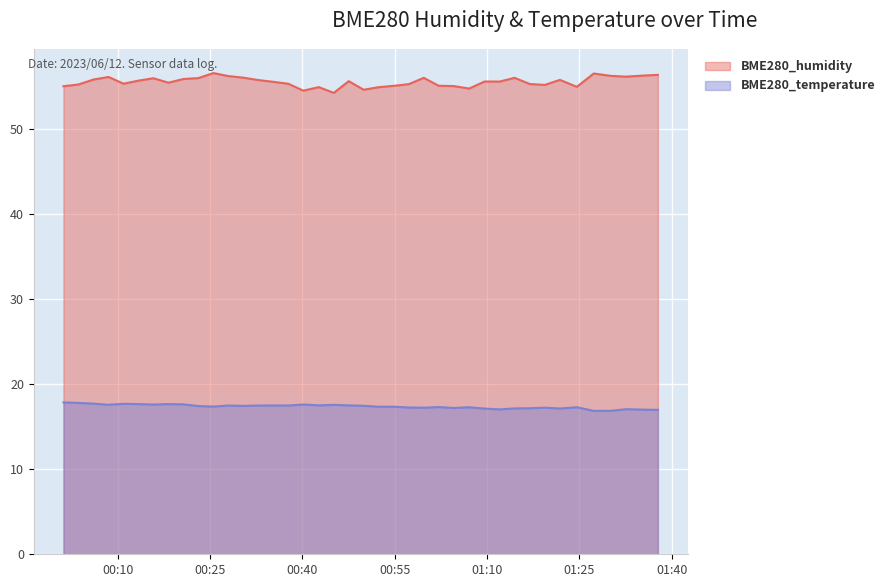

What is the label of the 6th point from the left?

2023/06/12 00:13:23